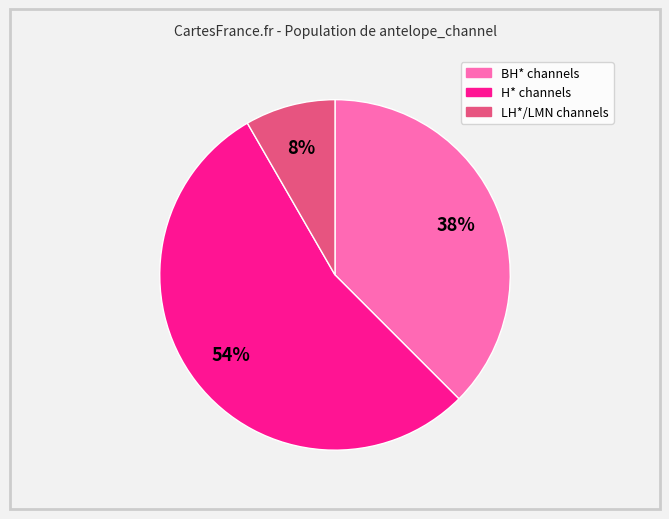

Is there any slice that represents more than half of the pie?

Yes